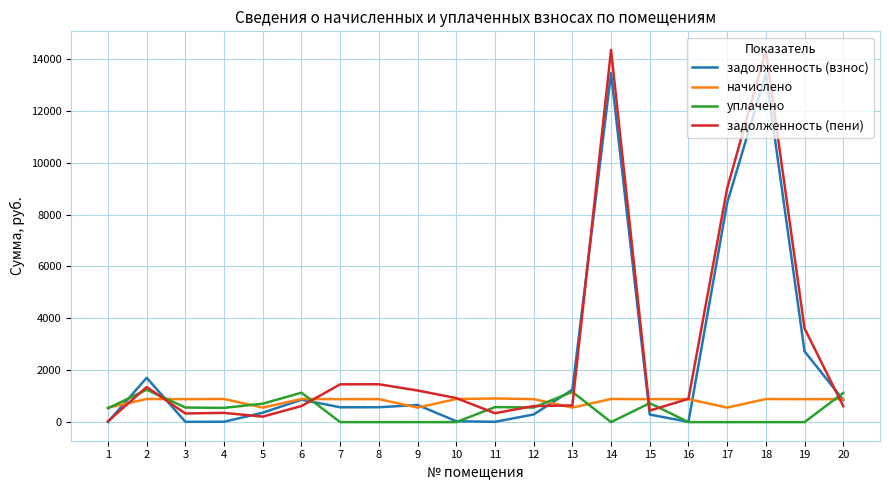

What is the difference between the maximum and second lowest values in the задолженность (пени) series?

14136.0